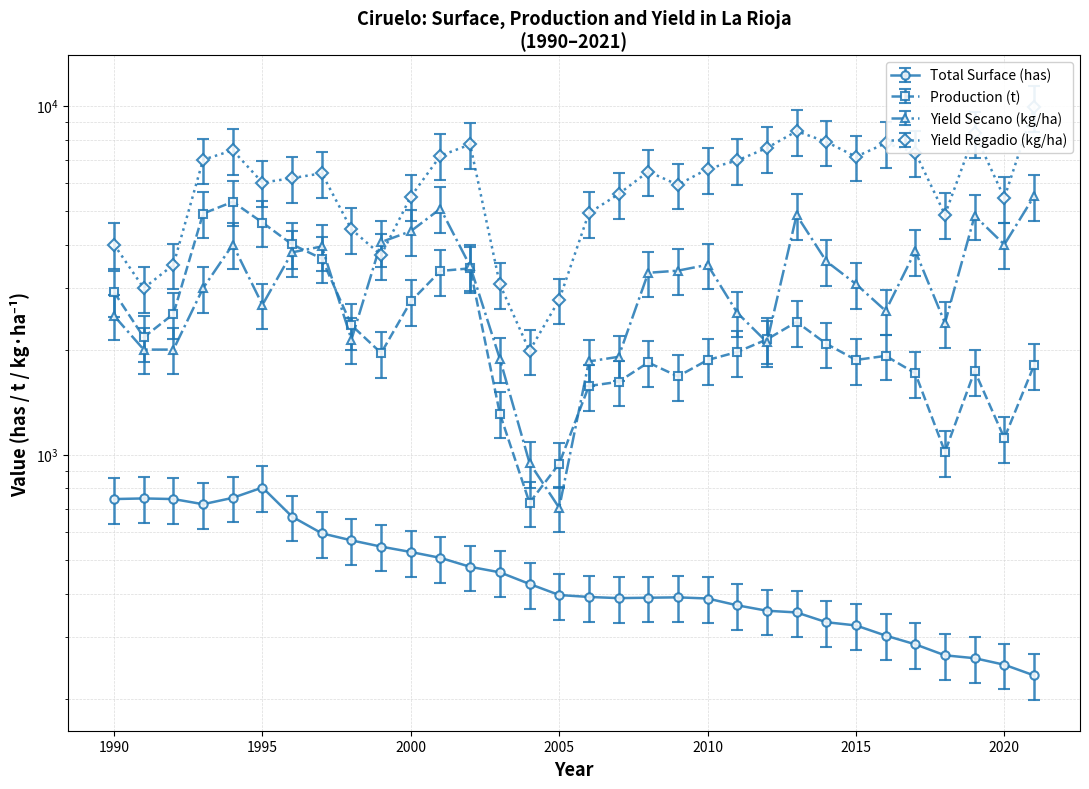

What is the highest value of the Yield Regadio (kg/ha) series?

9890